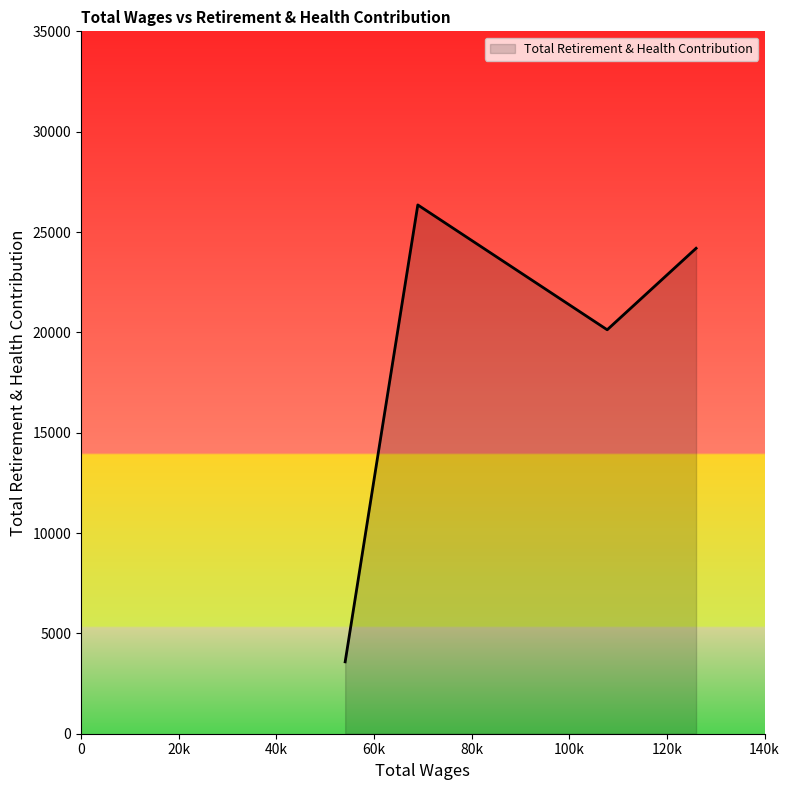

What is the sum of all values?

89099